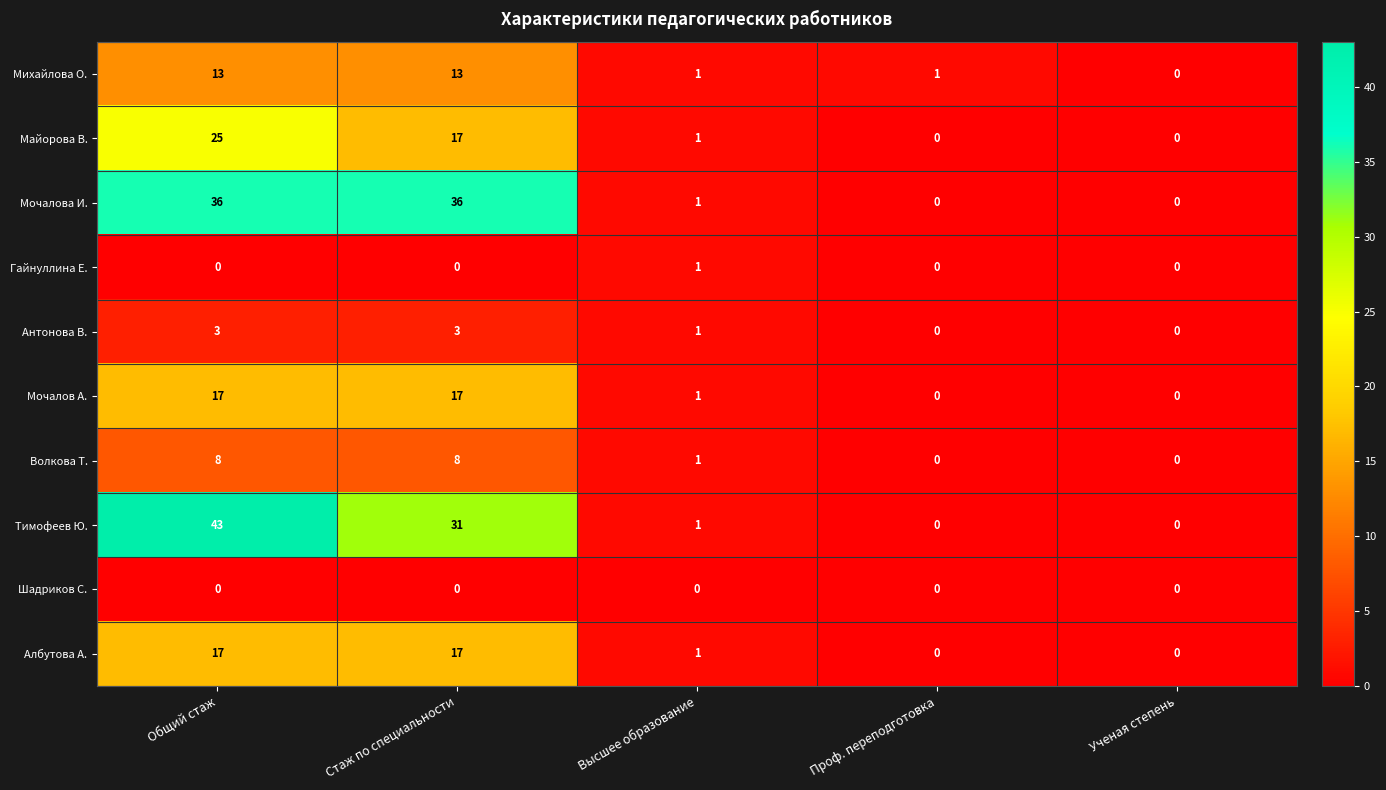

What is the sum of all Антонова В. values?

7